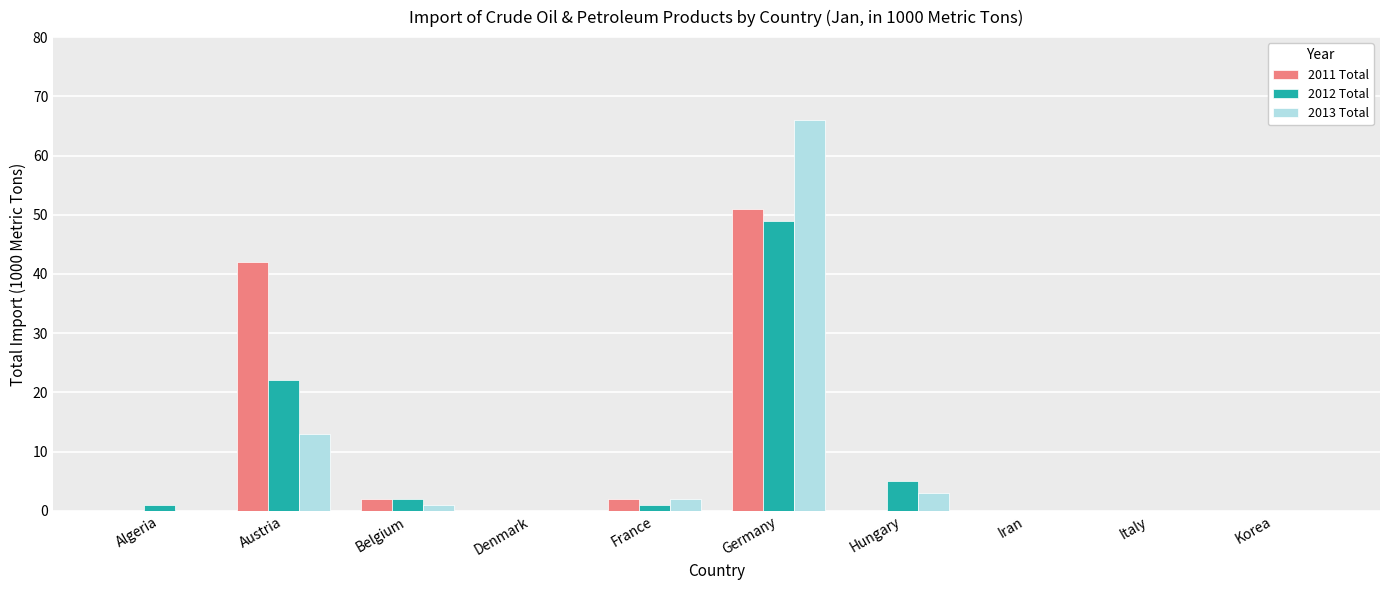

How many categories are shown in the chart?

10